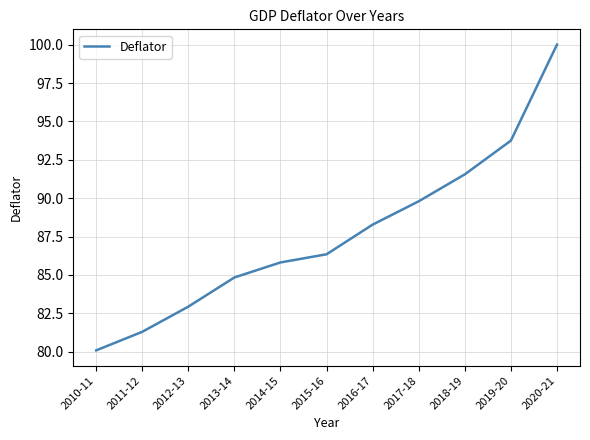

Count the number of data series in this chart.

1